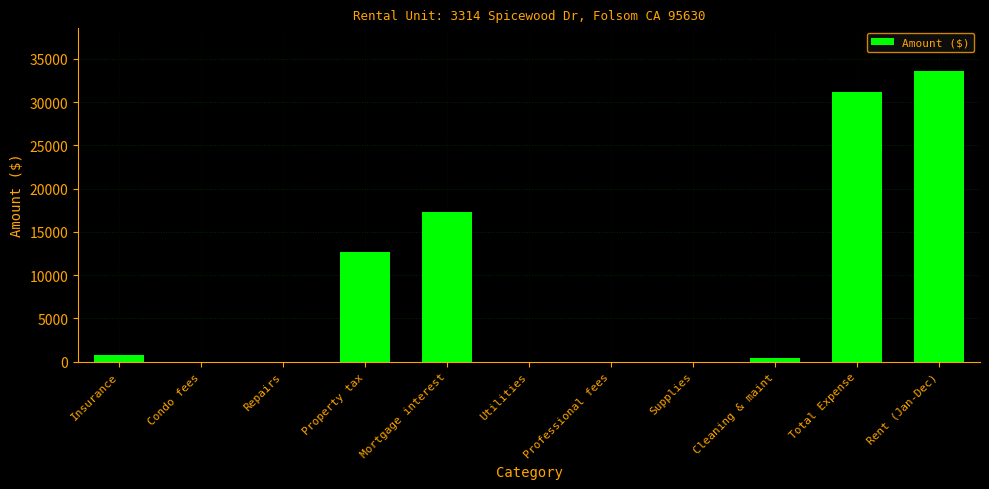

At which label does the data first exceed 420?

Insurance